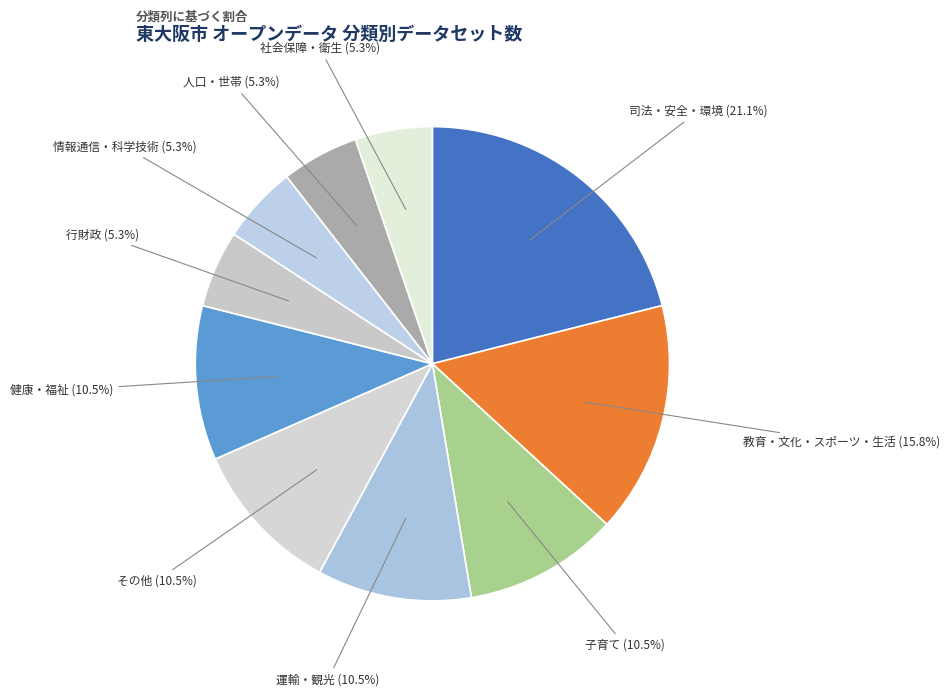

How many segments does this pie chart have?

10